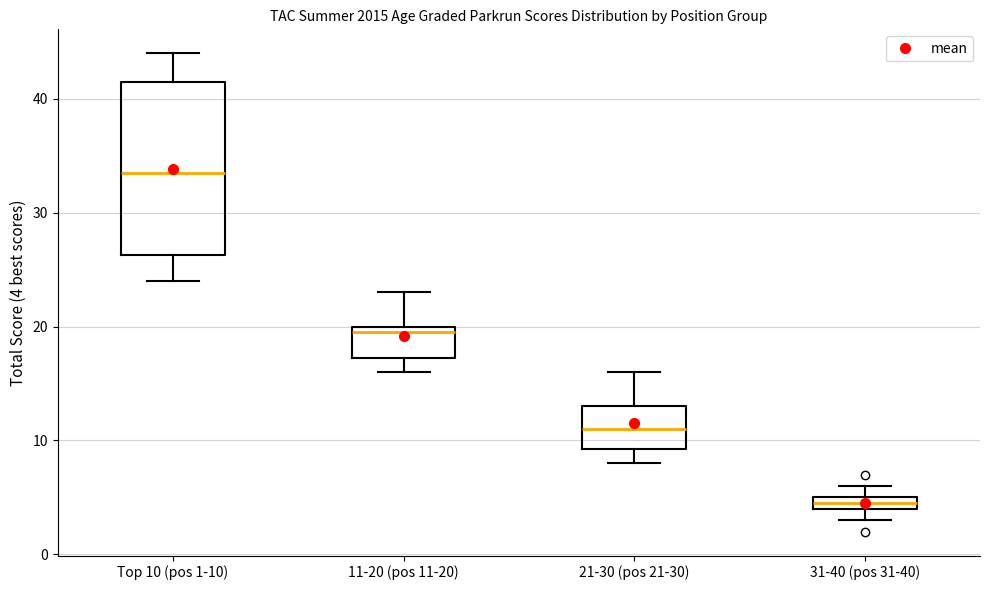

Which box has the highest median line?

Top 10 (pos 1-10)